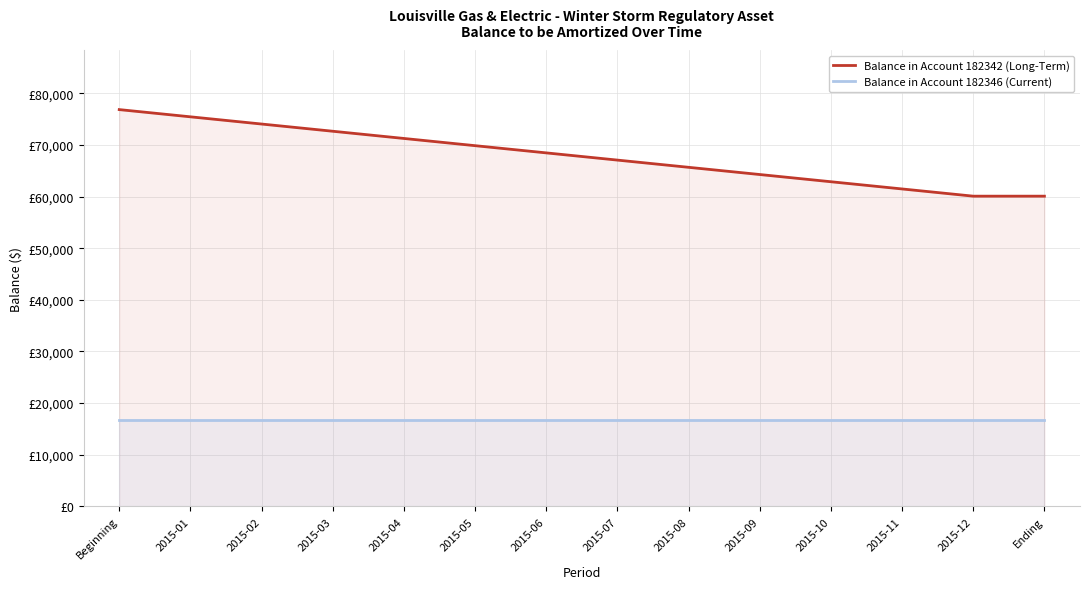

True or false: Balance in Account 182346 (Current) and Balance in Account 182342 (Long-Term) cross at least once.

False